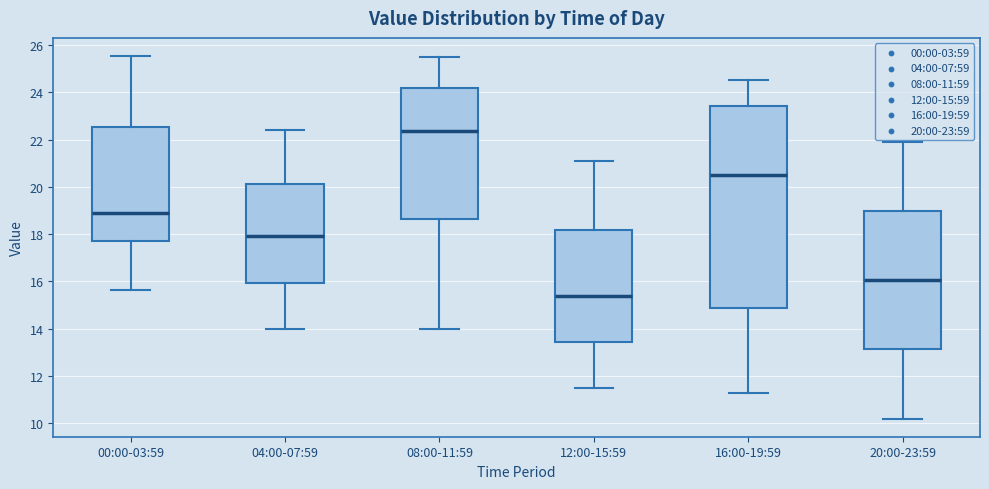

Reading left to right, read every box against the y-axis: the position of its median line, the range the box covers, and the ends of its whiskers. The values are not printed on the chart, so give them approximately, as read against the axis.

00:00-03:59: median 18.8, box 17.8 to 22.6, whiskers 15.6 to 25.6
04:00-07:59: median 18.0, box 16.0 to 20.2, whiskers 14.0 to 22.4
08:00-11:59: median 22.4, box 18.6 to 24.2, whiskers 14.0 to 25.6
12:00-15:59: median 15.4, box 13.4 to 18.2, whiskers 11.6 to 21.2
16:00-19:59: median 20.6, box 14.8 to 23.4, whiskers 11.4 to 24.6
20:00-23:59: median 16.0, box 13.2 to 19.0, whiskers 10.2 to 22.0